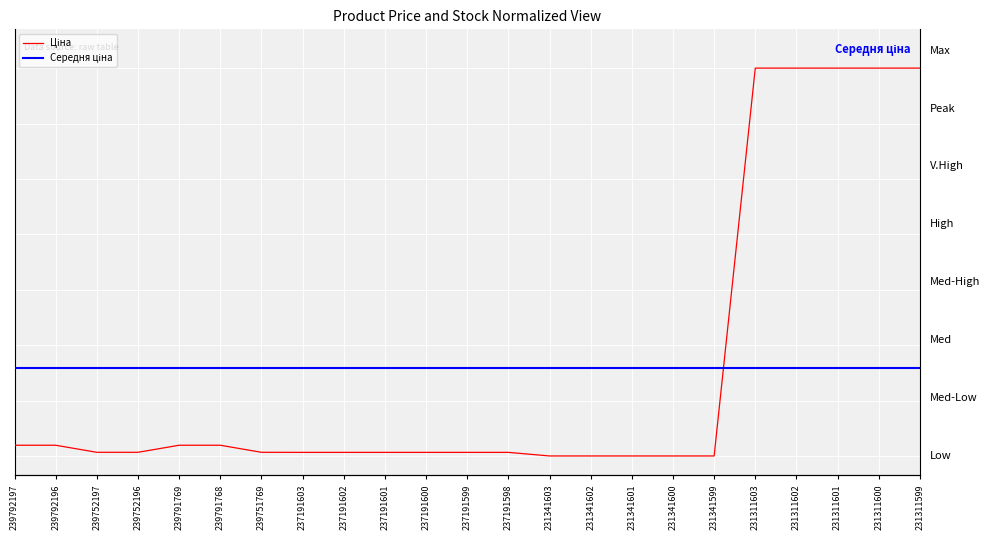

Reading right to left, transcribe all the data shown in this chart.

Ціна: 231311599=100.0	231311600=100.0	231311601=100.0	231311602=100.0	231311603=100.0	231341599=0.0	231341600=0.0	231341601=0.0	231341602=0.0	231341603=0.0	237191598=0.9	237191599=0.9	237191600=0.9	237191601=0.9	237191602=0.9	237191603=0.9	239751769=0.9	239791768=2.8	239791769=2.8	239752196=0.9	239752197=0.9	239792196=2.8	239792197=2.8
Середня ціна: 231311599=22.6	231311600=22.6	231311601=22.6	231311602=22.6	231311603=22.6	231341599=22.6	231341600=22.6	231341601=22.6	231341602=22.6	231341603=22.6	237191598=22.6	237191599=22.6	237191600=22.6	237191601=22.6	237191602=22.6	237191603=22.6	239751769=22.6	239791768=22.6	239791769=22.6	239752196=22.6	239752197=22.6	239792196=22.6	239792197=22.6